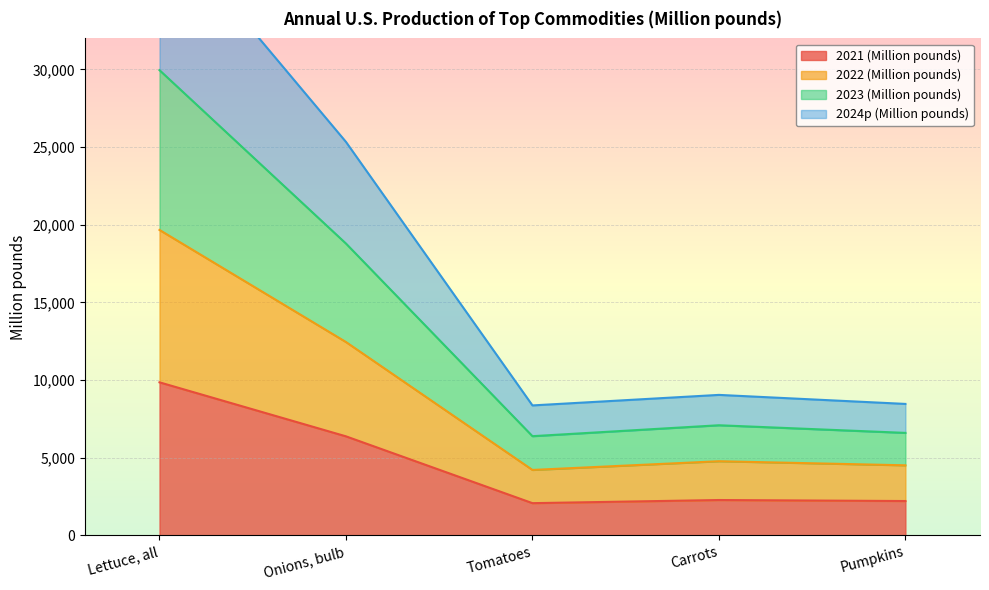

The value of 2021 (Million pounds) at Lettuce, all is 4229. True or false?

False